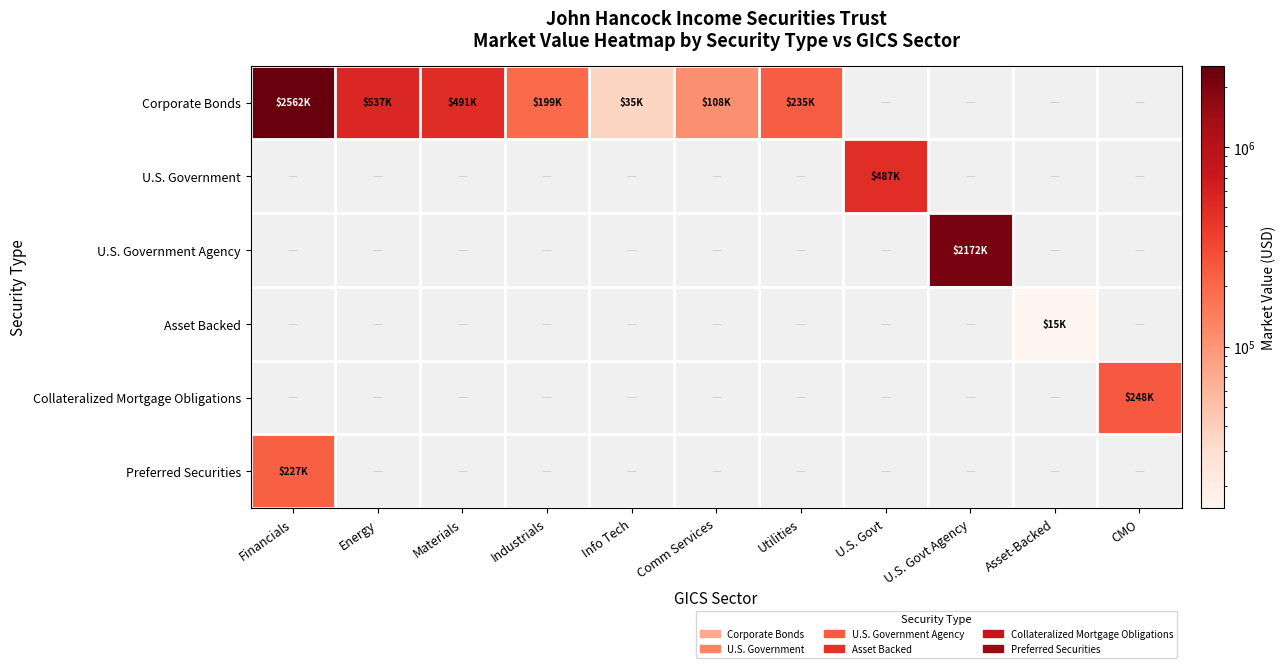

Between Industrials and Info Tech, which is larger?

Industrials